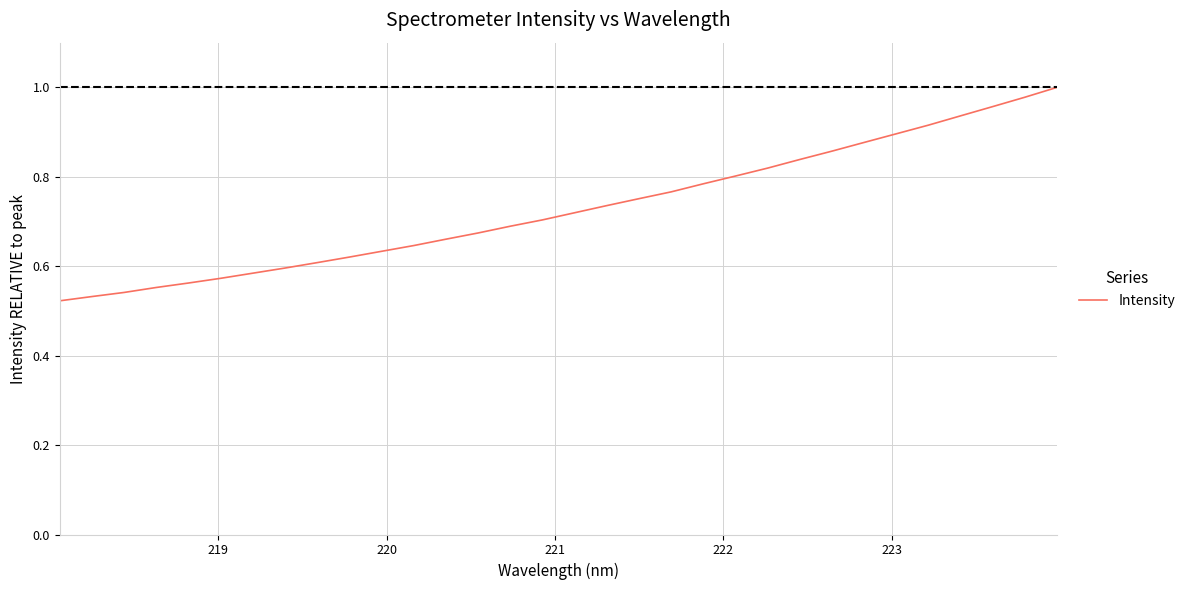

Does the chart display data point markers on the line(s)?

No